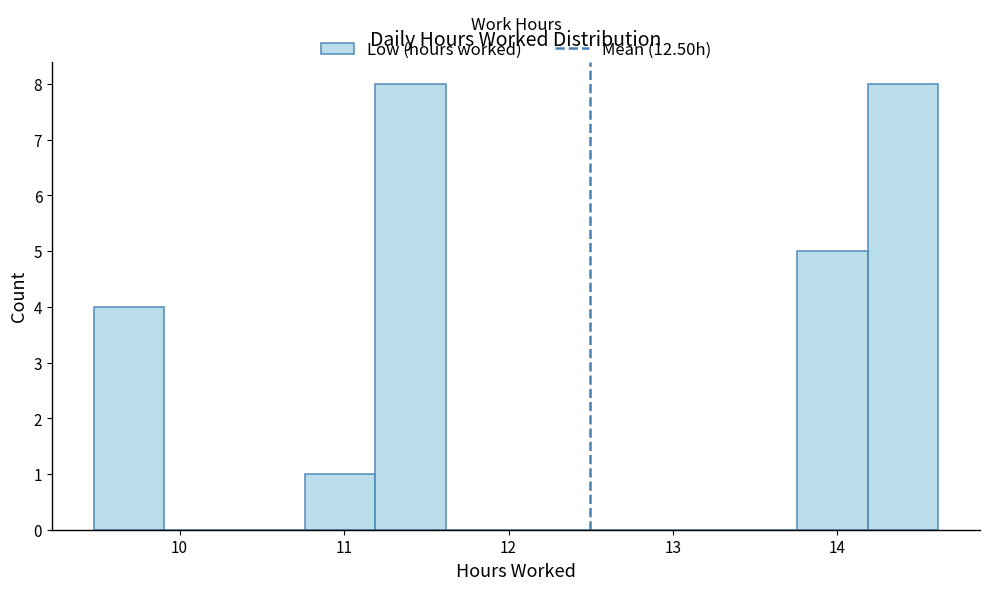

What is the height of the bar covering 9.5 to 9.9 on the x-axis? Neither the bar edges nor the heights are printed on the chart, so give them approximately, as read against the axes.

4